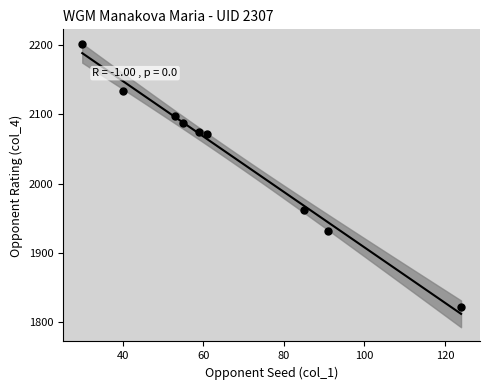

What is the range of Y values (max minus min)?

380